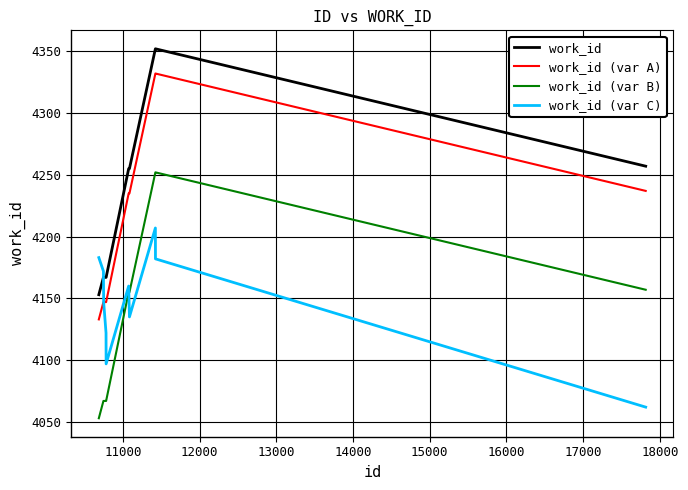

Rank the series by their average value, from highest to lowest.

work_id, work_id (var A), work_id (var C), work_id (var B)